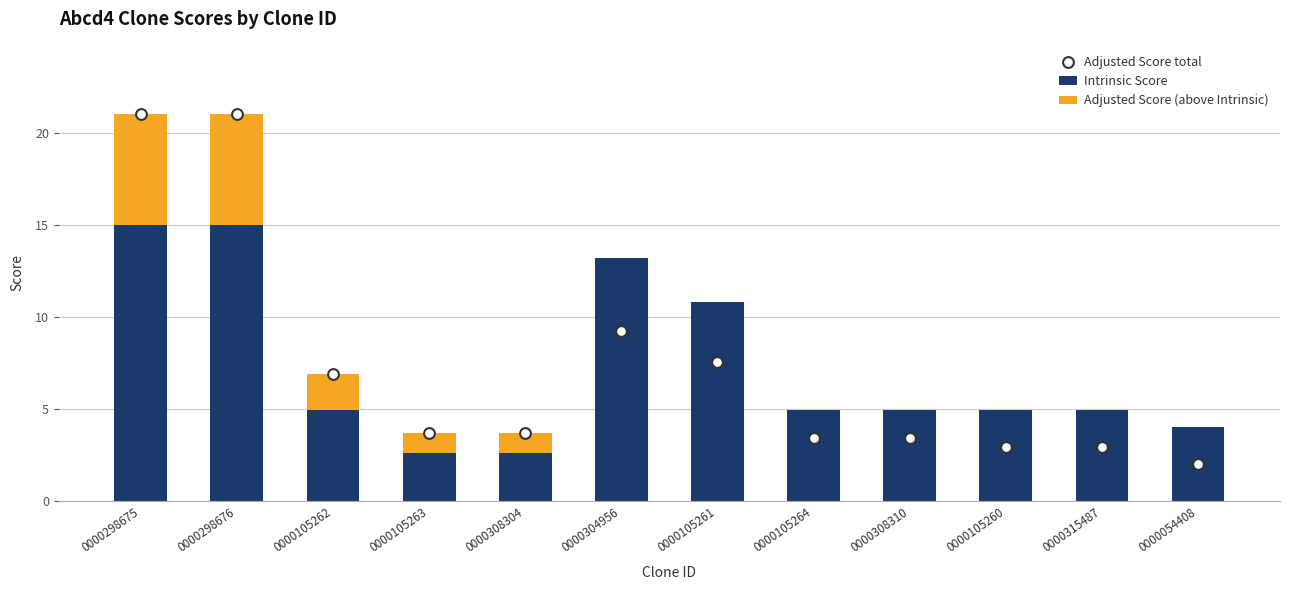

At which category is the sum across all series the highest?

0000298675